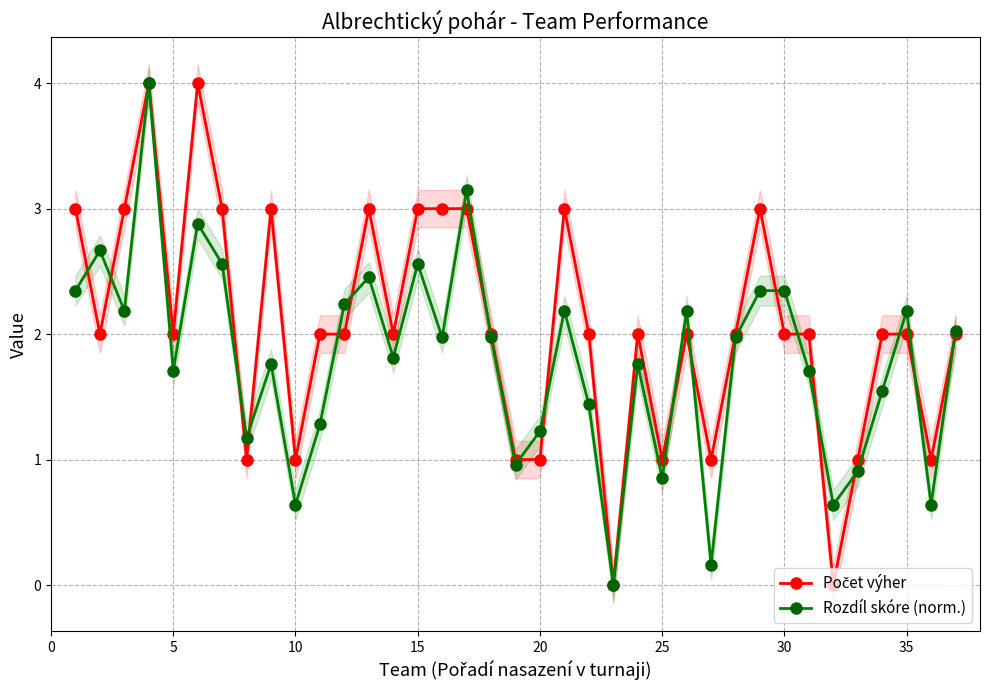

What is the highest value of the Rozdíl skóre (norm.) series?

4.0